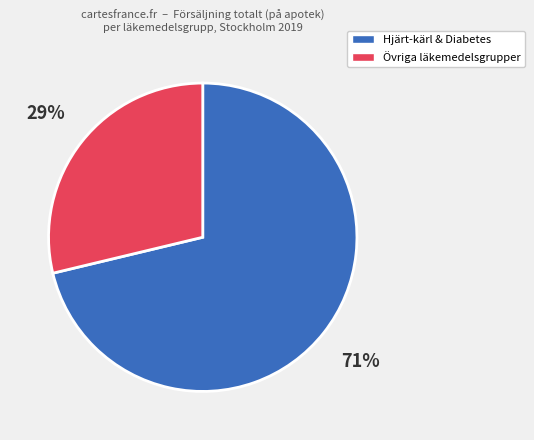

To the nearest percent, what is the average slice percentage?

50%